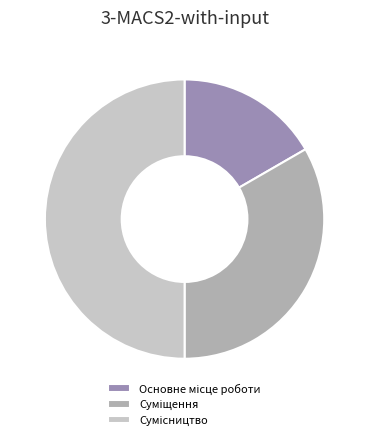

Does any single category account for the majority?

No